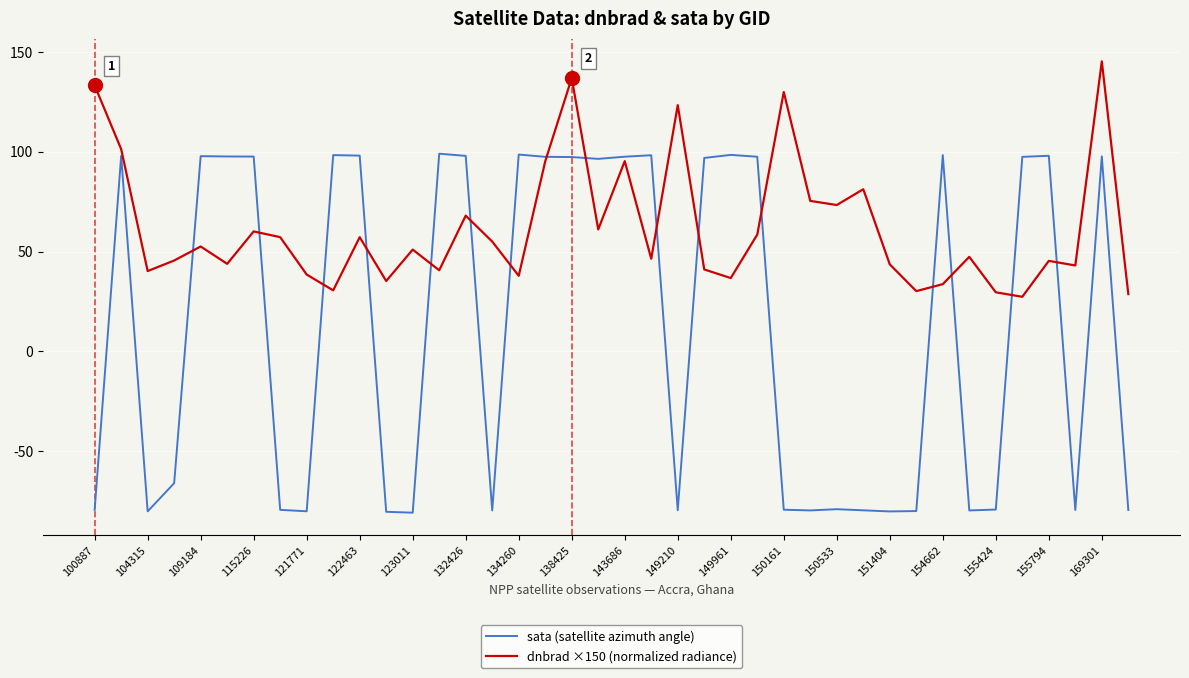

Which series has the largest range (max minus min)?

sata (satellite azimuth angle)